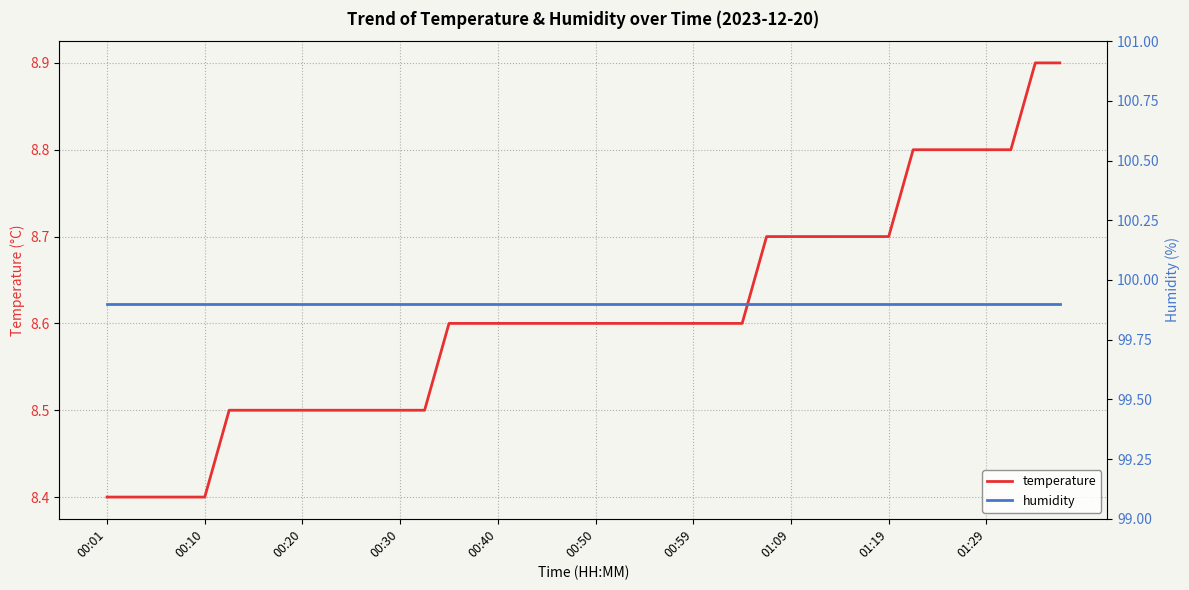

At which label does humidity reach its minimum?

00:01